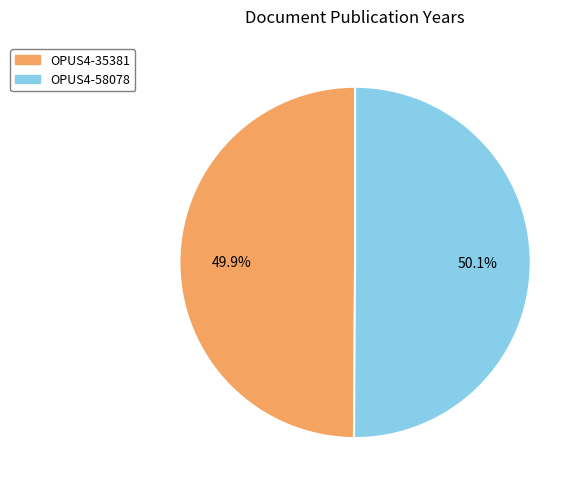

How many slices are in this pie chart?

2